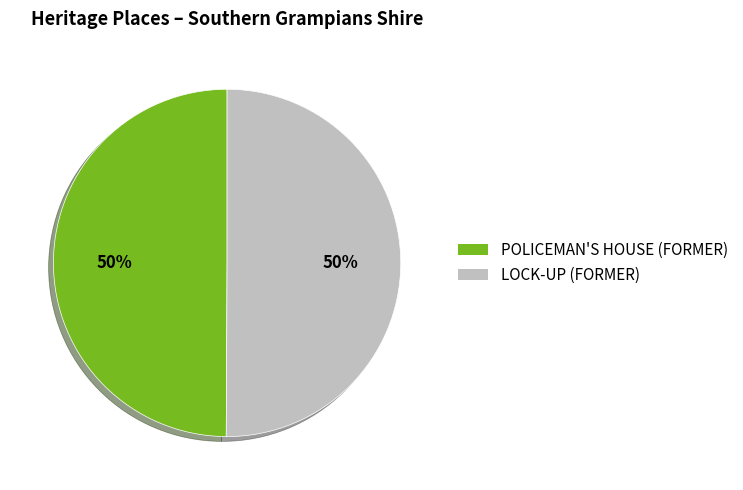

To the nearest percent, what is the combined percentage of POLICEMAN'S HOUSE (FORMER) and LOCK-UP (FORMER)?

100%